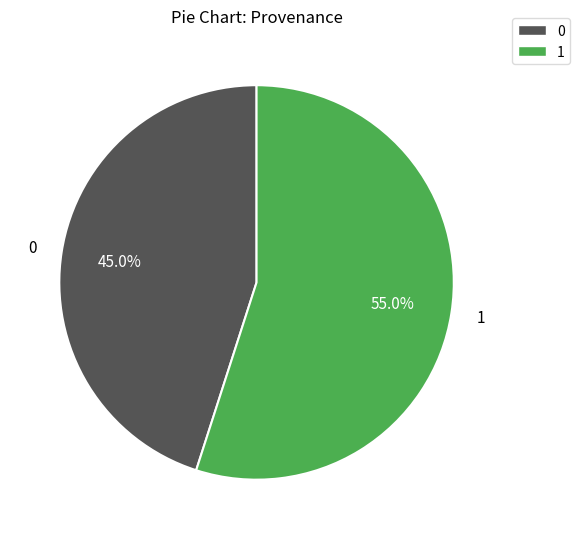

What is the ratio of the value at 1 to the value at 0?

1.2